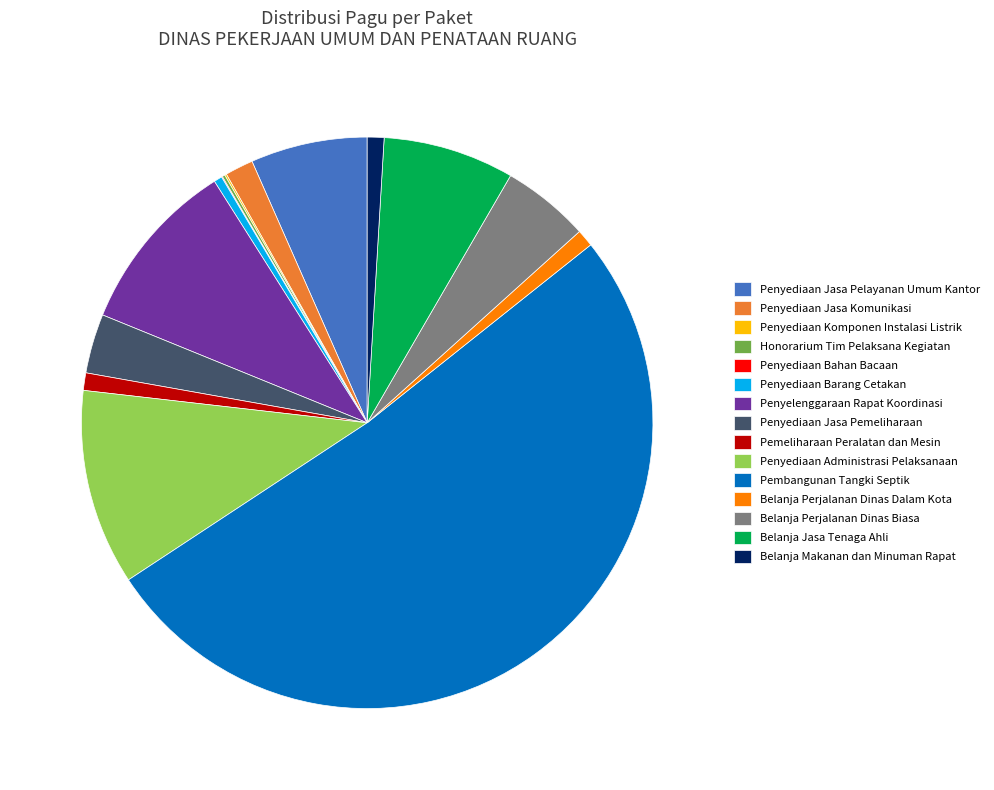

What is the largest slice in the pie chart?

Pembangunan Tangki Septik